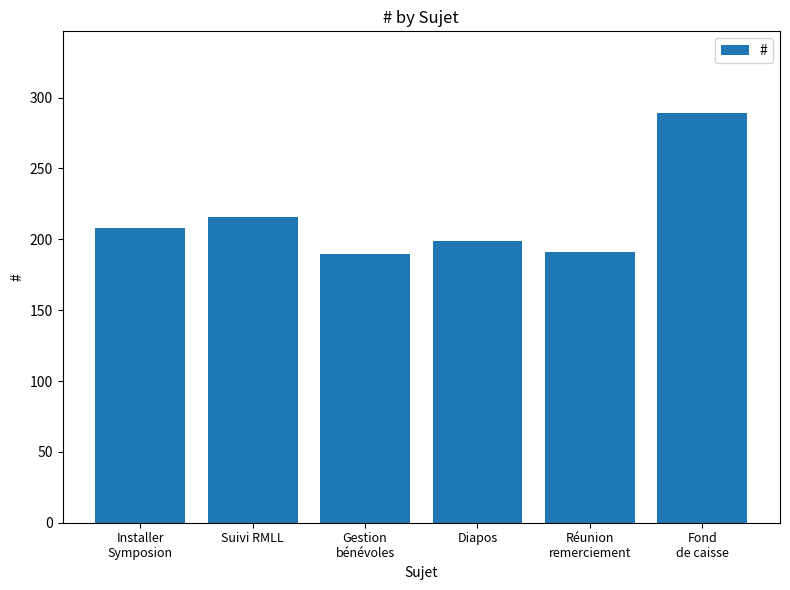

What is the value of the 5th bar from the left?

191